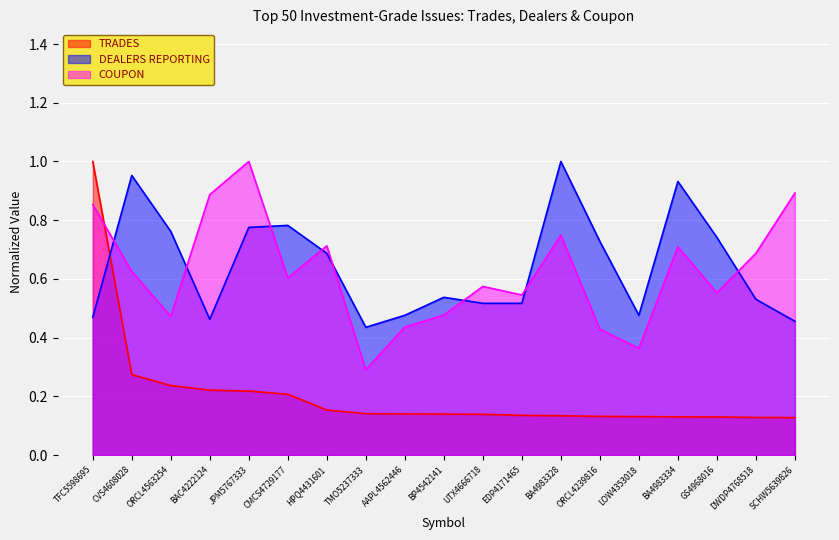

What is the average value of the TRADES series?

0.2